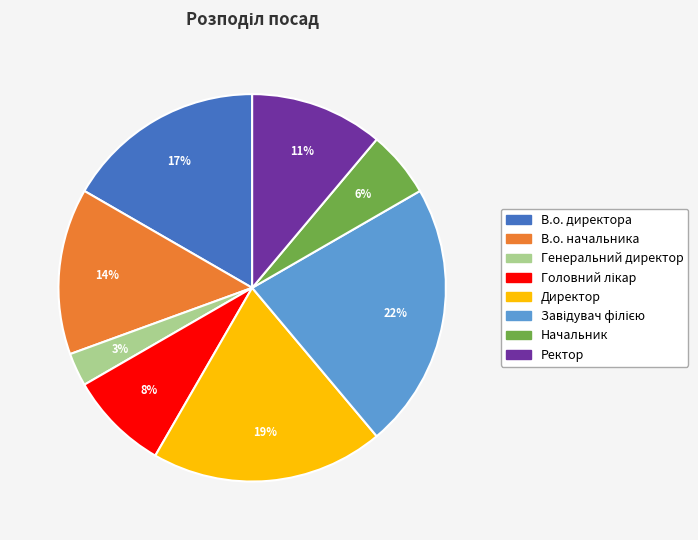

To the nearest percent, what is the average slice percentage?

12%